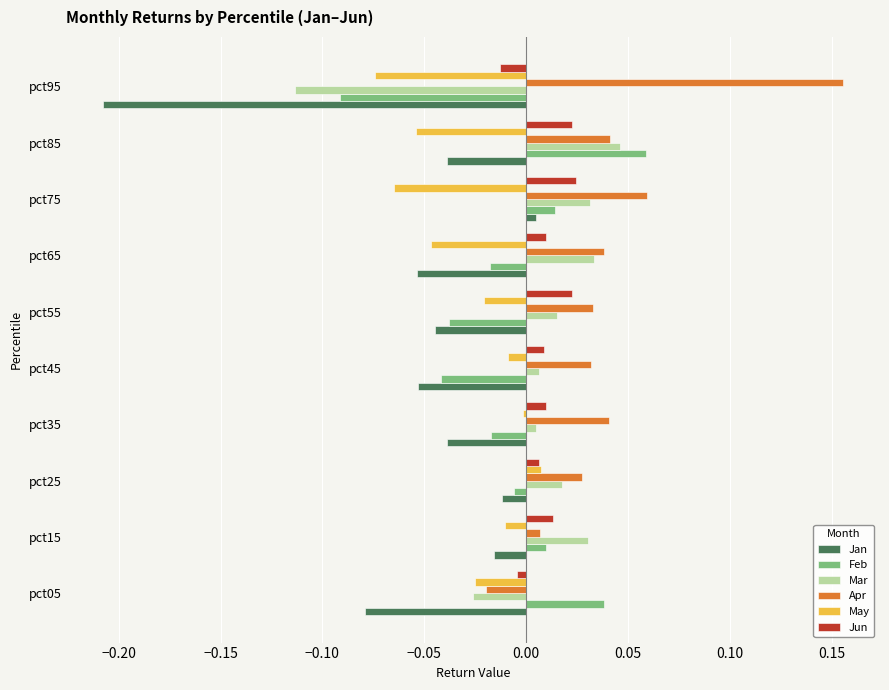

How many series are shown in this chart?

6